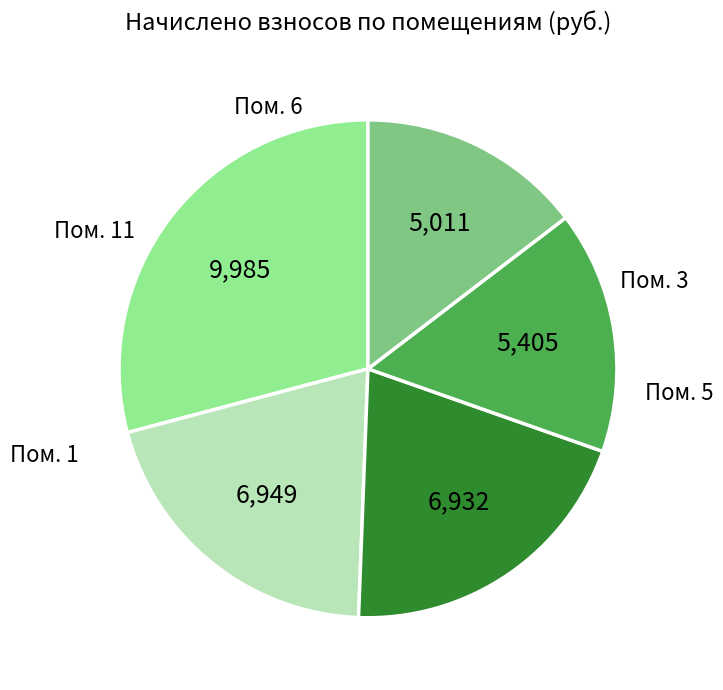

Is there any slice that represents more than half of the pie?

No